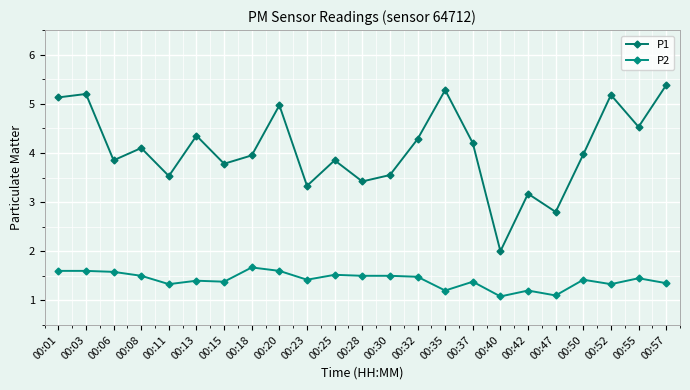

True or false: P1 and P2 intersect in this chart.

False